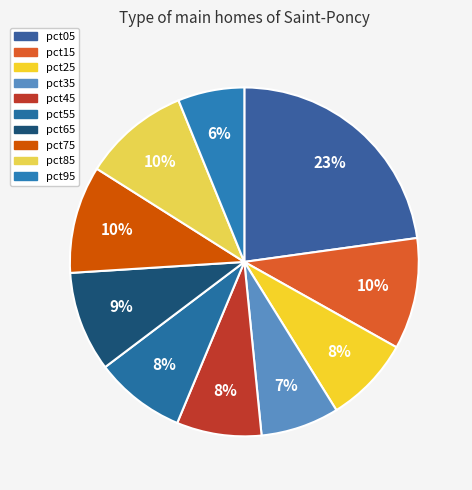

To the nearest percent, what is the combined percentage of pct05 and pct95?

29%